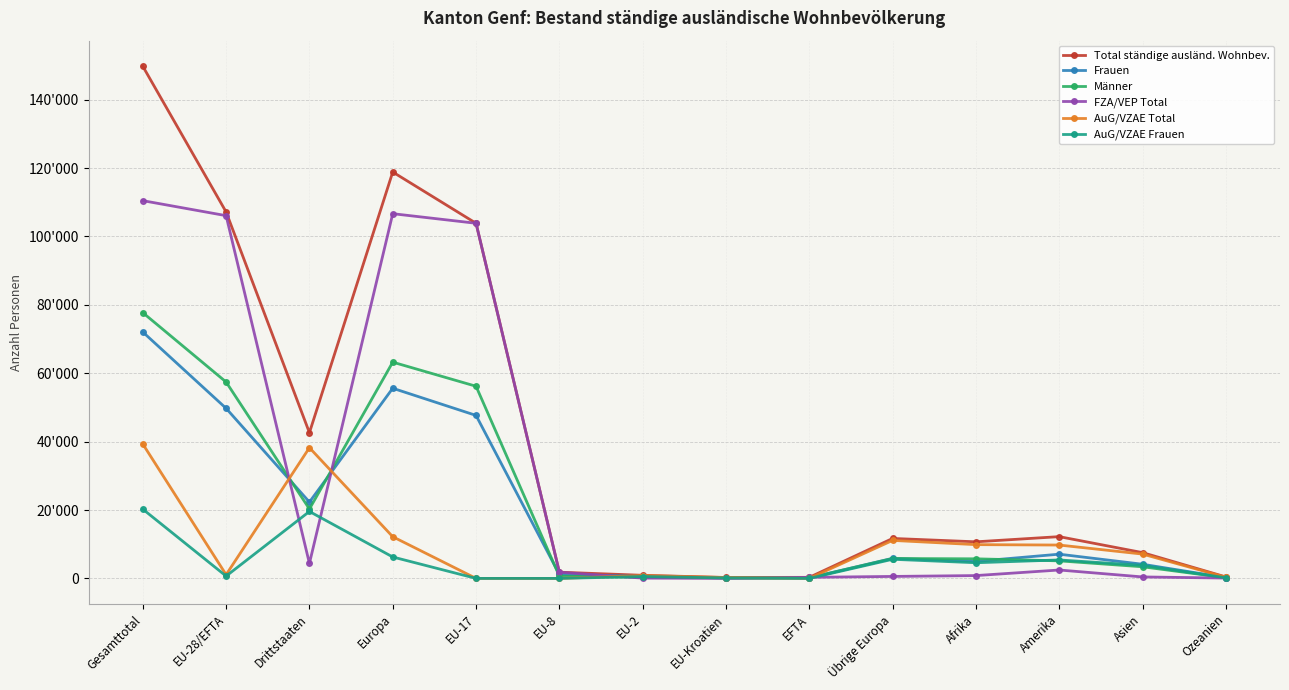

Where is the first local maximum for Total ständige ausländ. Wohnbev.?

Europa